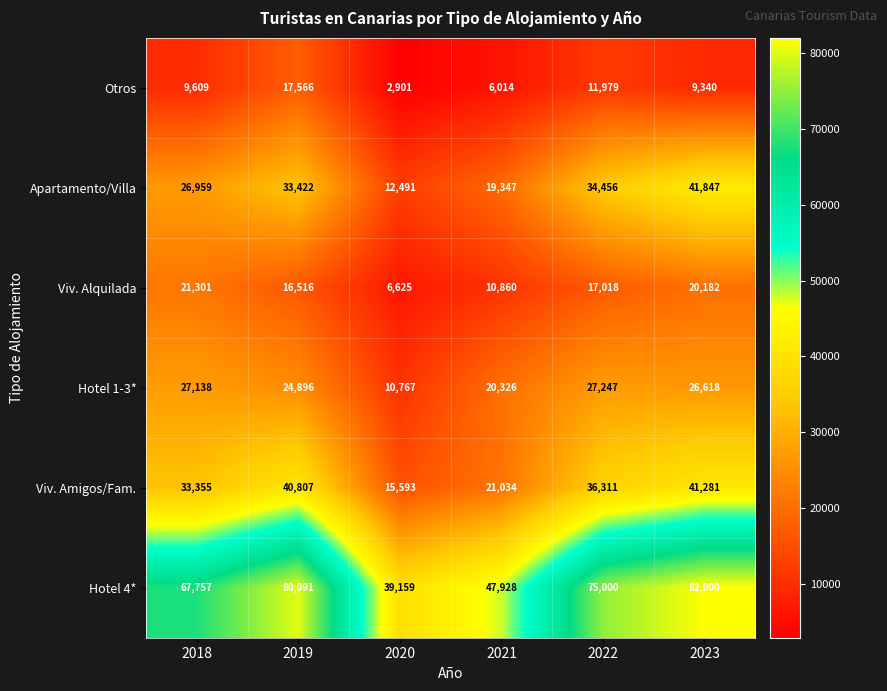

Which series has the largest range (max minus min)?

Hotel 4*